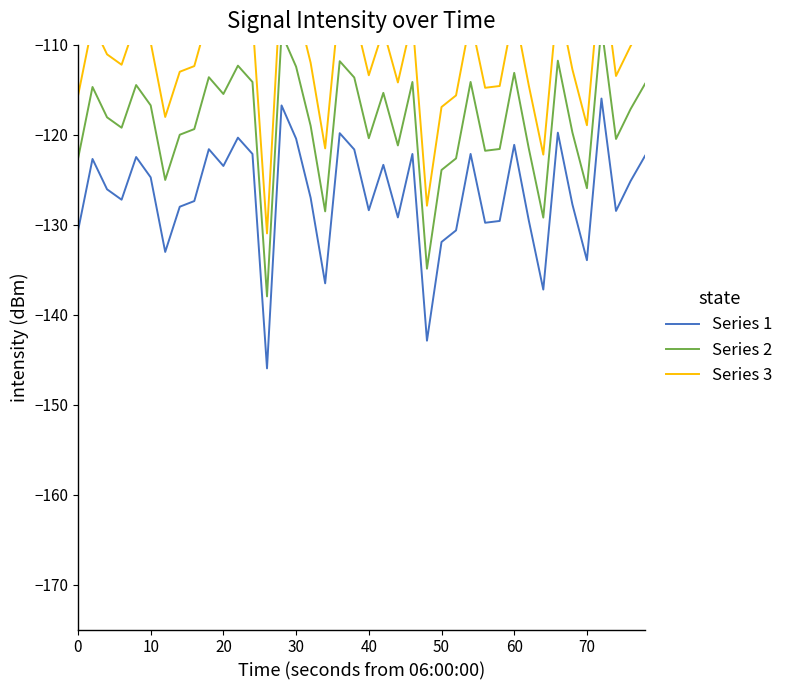

What is the maximum value for Series 1?

-116.0